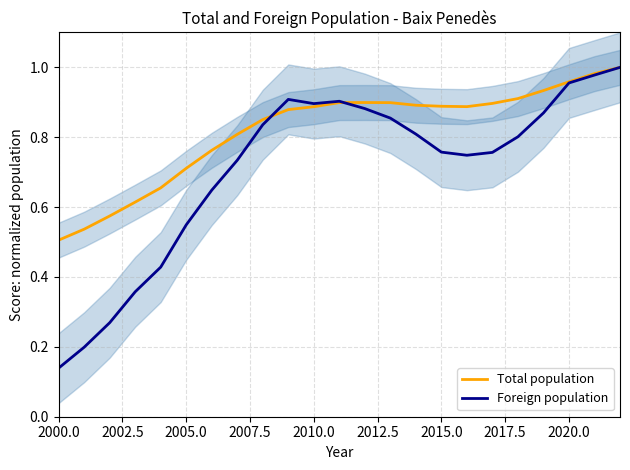

The value of Total population at 2000.0 is 0.5. True or false?

True